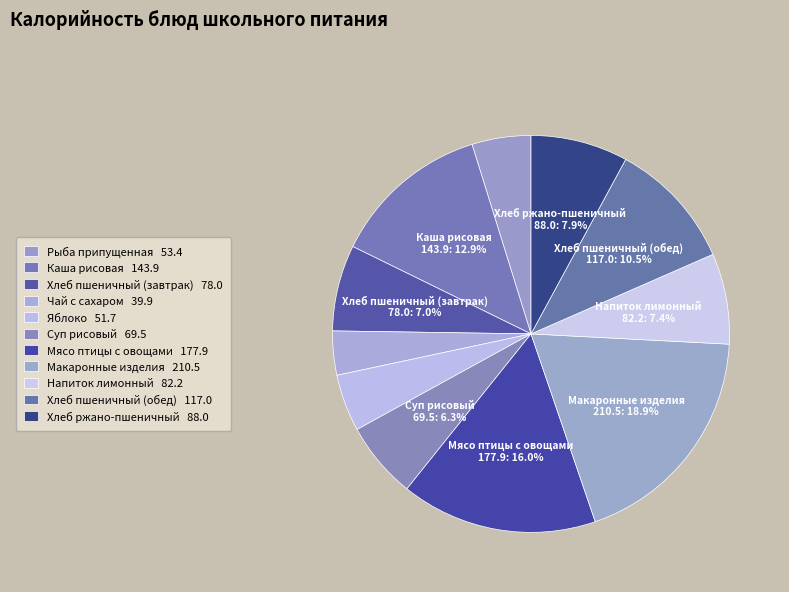

How many segments does this pie chart have?

11